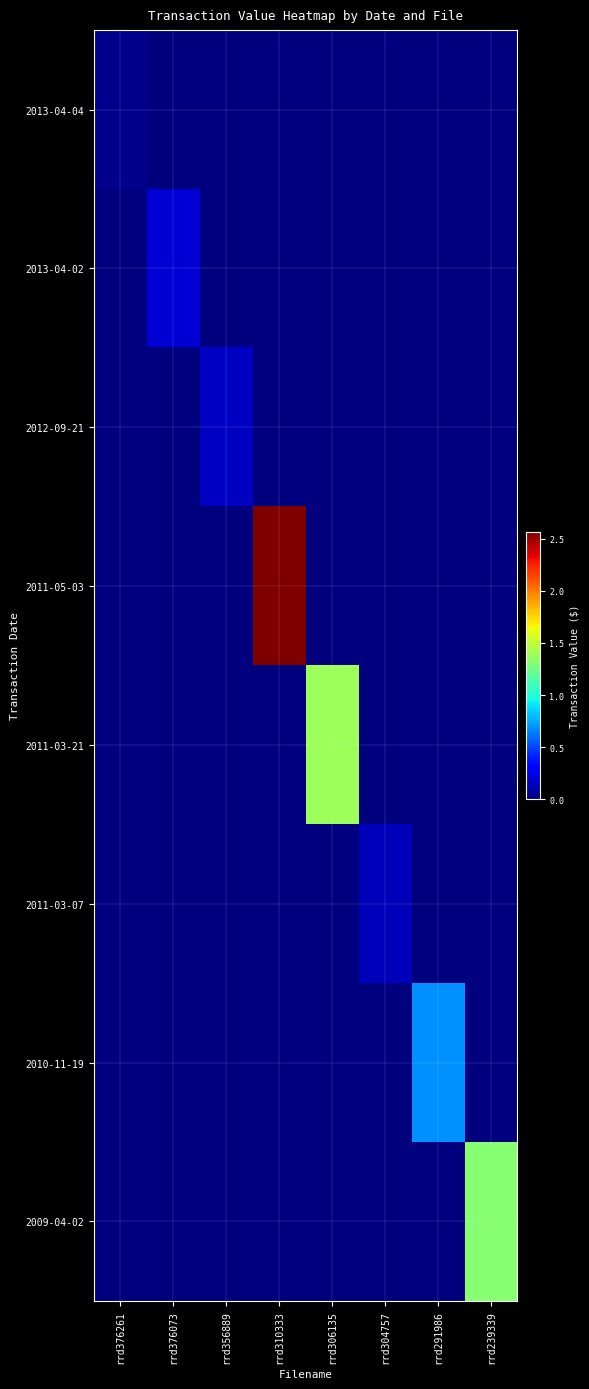

At how many categories does at least one series exceed 2365579?

1